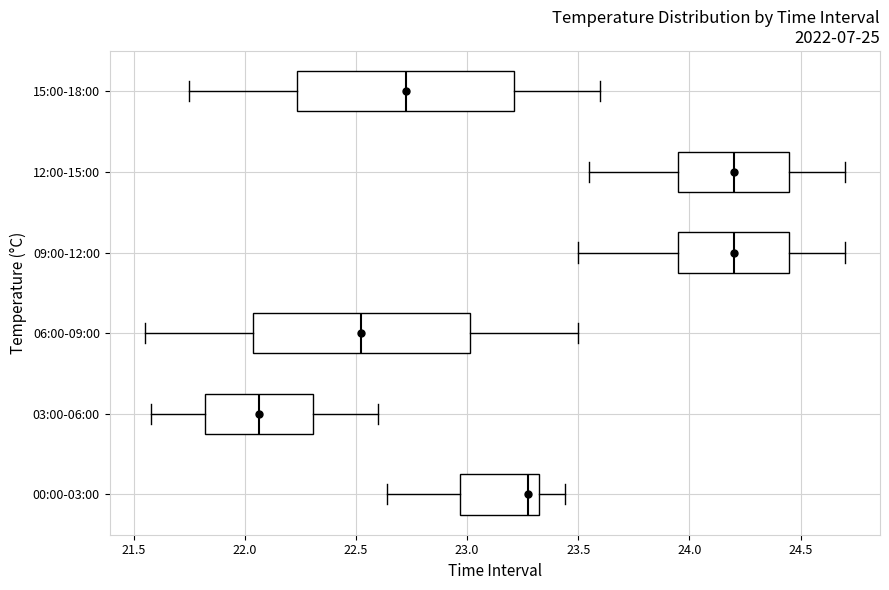

Reading bottom to top, transcribe this box plot: for each box, give where its median line is, the range the box spans, and where its two whiskers end, as read against the x-axis. The values are not printed on the chart, so give them approximately, as read against the axis.

00:00-03:00: median 23.30 (just left of the box's right edge), box 22.95 to 23.30, whiskers 22.65 to 23.45
03:00-06:00: median 22.05, box 21.80 to 22.30, whiskers 21.60 to 22.60
06:00-09:00: median 22.55, box 22.05 to 23.00, whiskers 21.55 to 23.50
09:00-12:00: median 24.20, box 23.95 to 24.45, whiskers 23.50 to 24.70
12:00-15:00: median 24.20, box 23.95 to 24.45, whiskers 23.55 to 24.70
15:00-18:00: median 22.75, box 22.25 to 23.20, whiskers 21.75 to 23.60